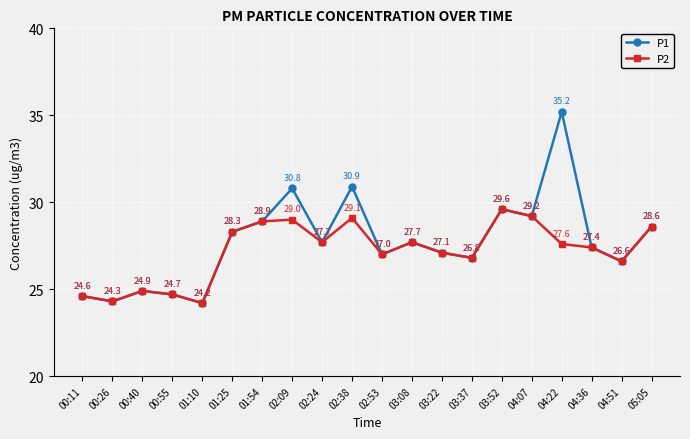

How many data points in P2 are less than 27?

7